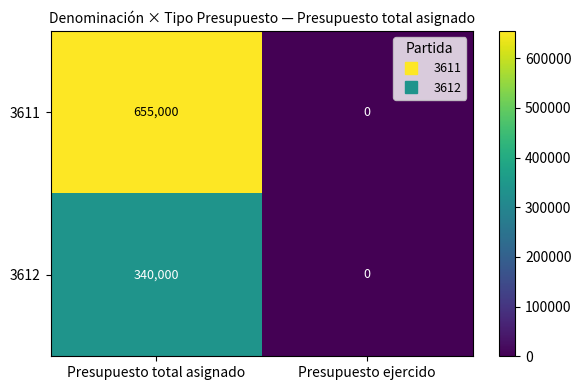

Which series has the widest spread of values?

3611